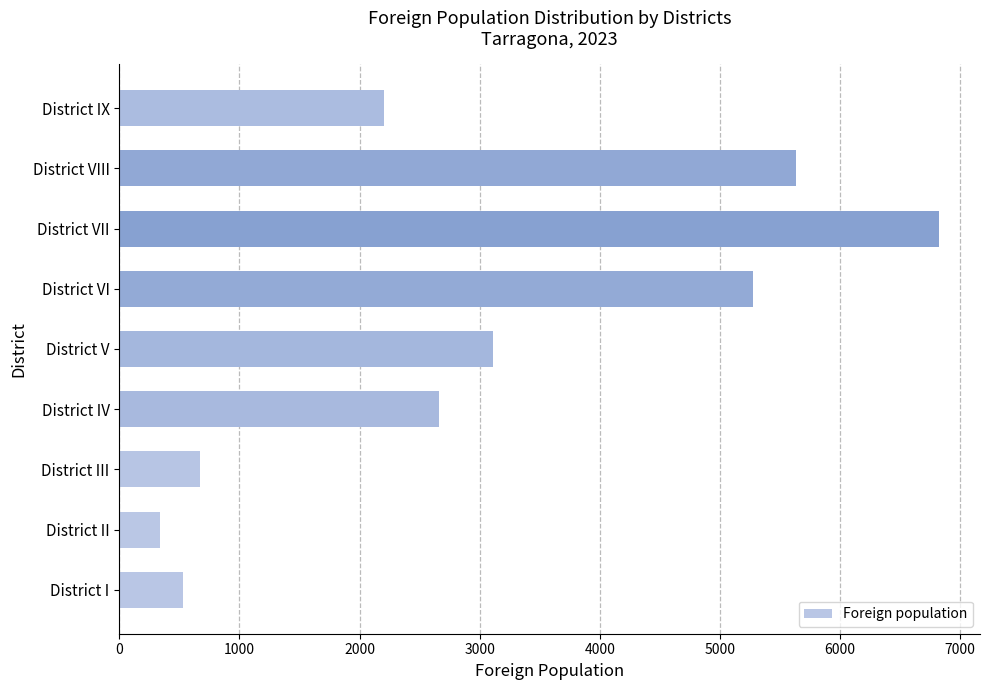

How many data points are less than 2663?

4